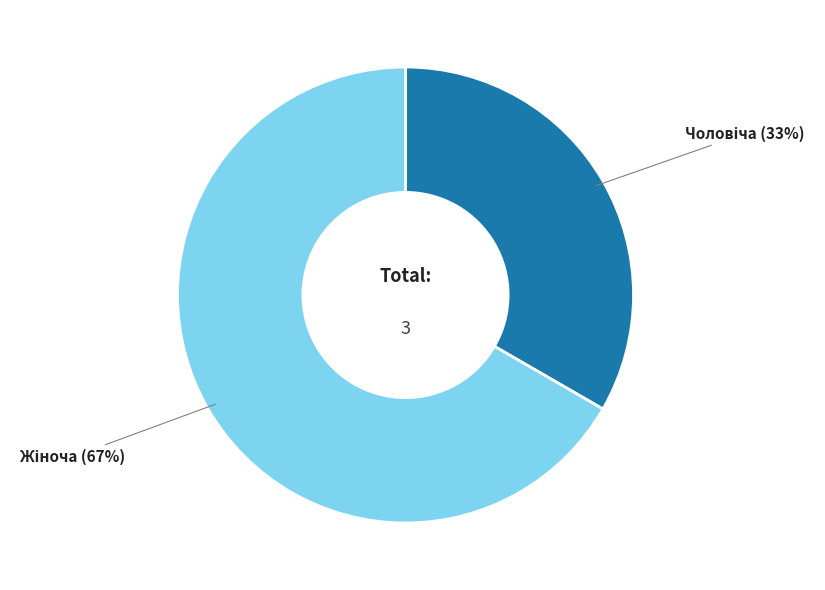

To the nearest percent, what is the average slice percentage?

50%